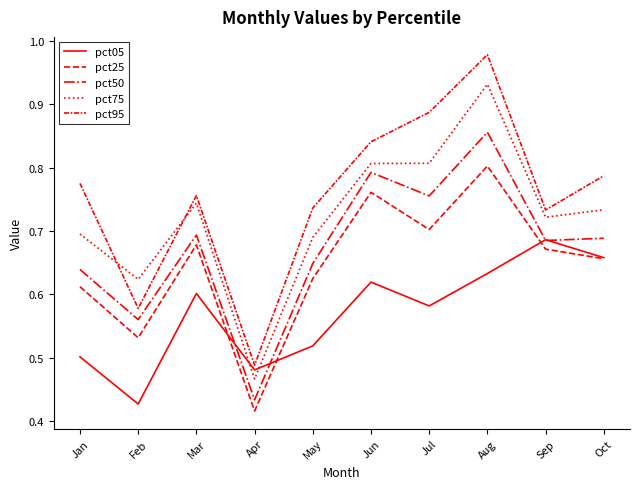

True or false: pct05 has a value of 0.3 at Jun.

False